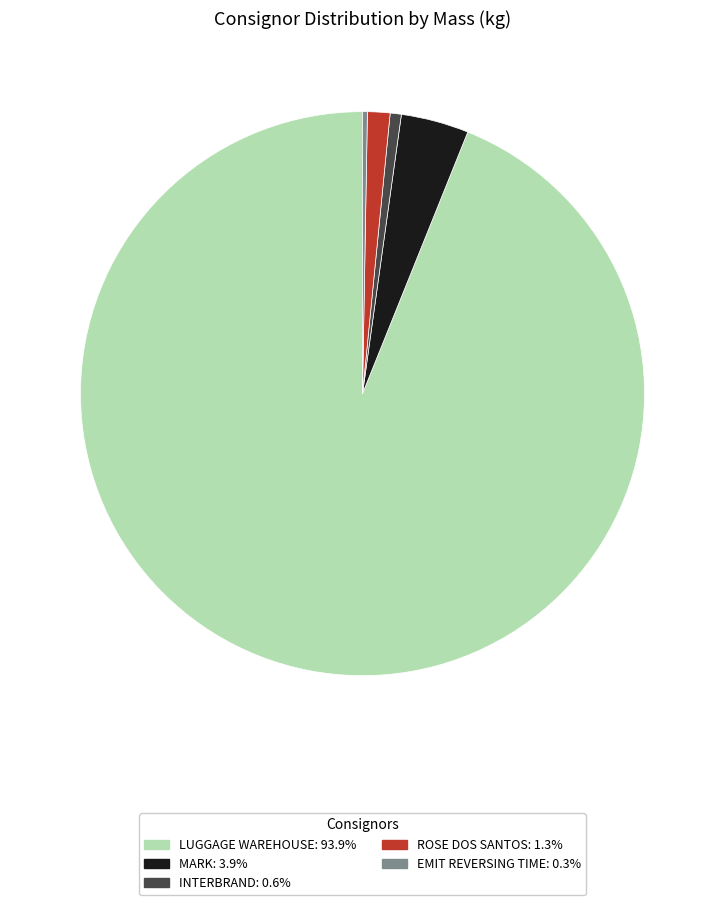

Which category accounts for the majority?

LUGGAGE WAREHOUSE